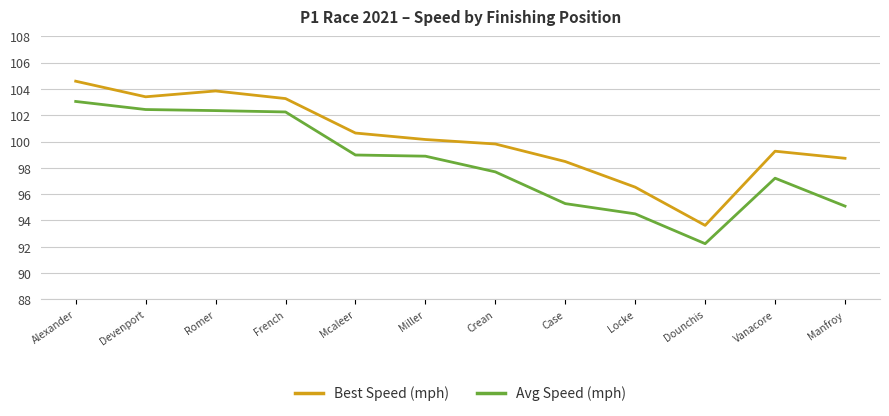

What is the difference between the second highest and second lowest values in the Avg Speed (mph) series?

7.9